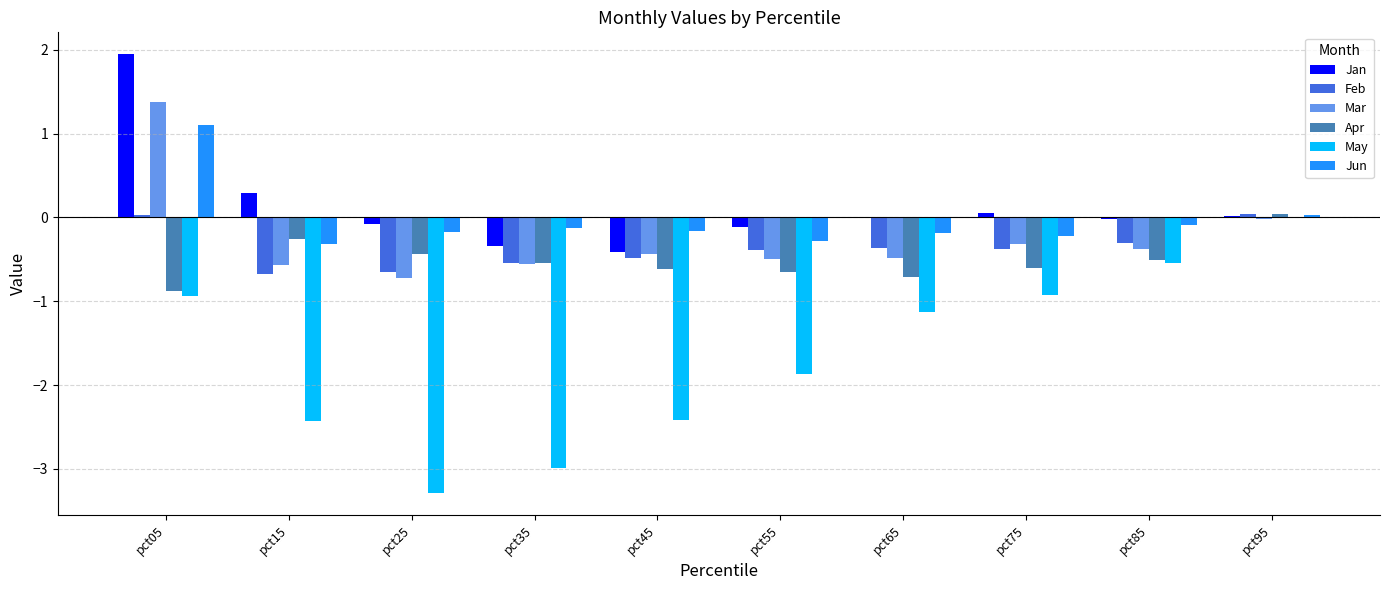

What is the spread (max minus min) of values at pct75?

1.0